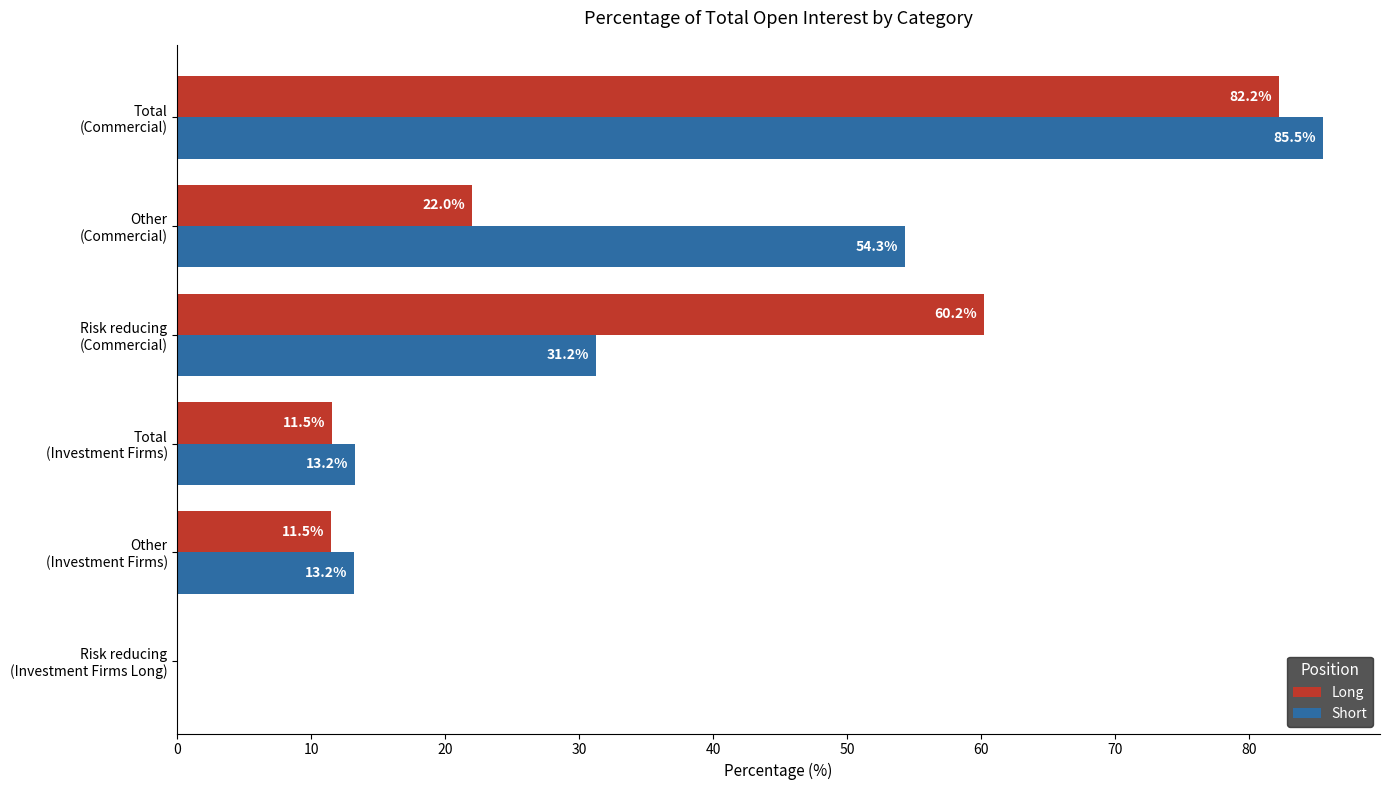

Which series has the largest total across all categories?

Short